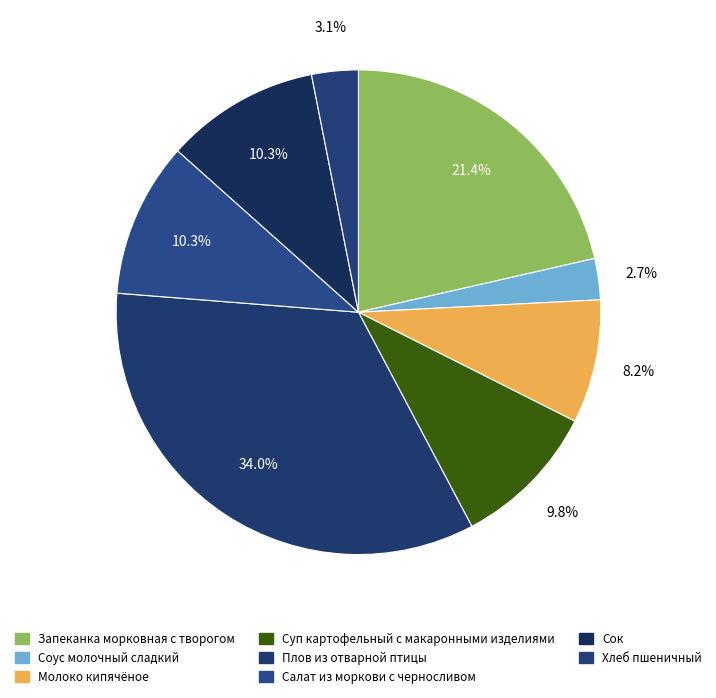

What is the ratio of the value at Плов из отварной птицы to the value at Суп картофельный с макаронными изделиями?

3.5